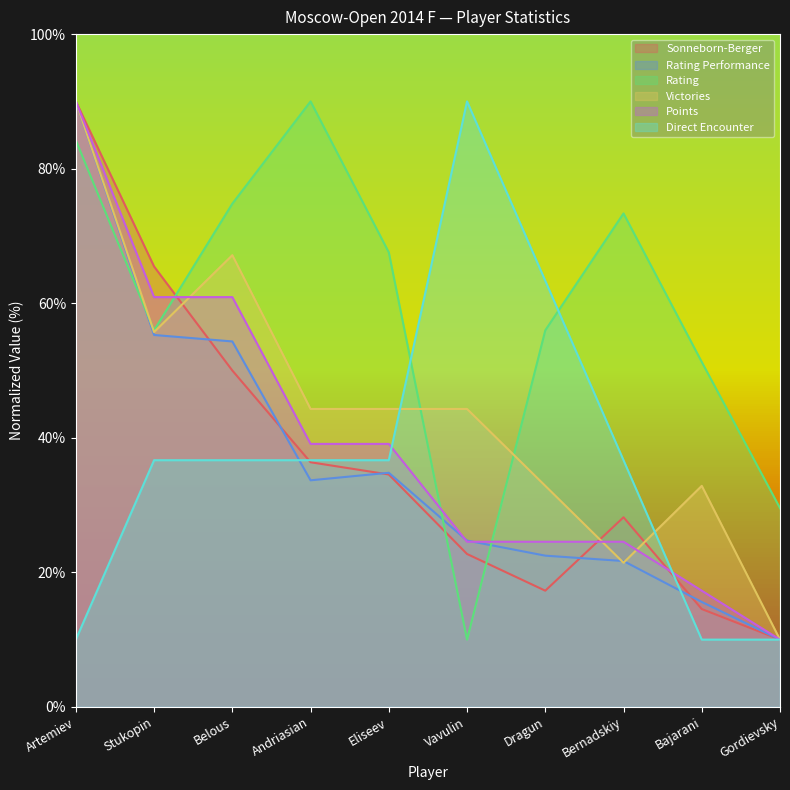

How many values in the Rating series are below 67?

5